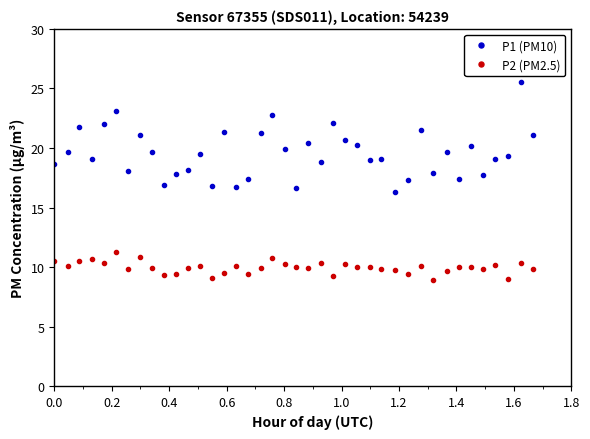

Does the chart display data point markers on the line(s)?

Yes